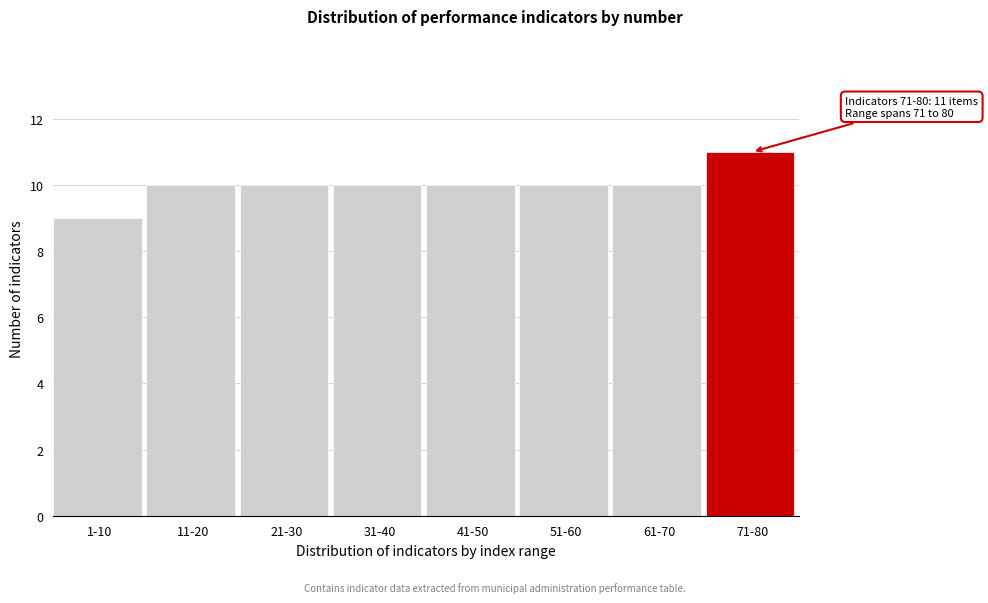

Reading right to left, transcribe all the data shown in this chart.

71-80=11	61-70=10	51-60=10	41-50=10	31-40=10	21-30=10	11-20=10	1-10=9